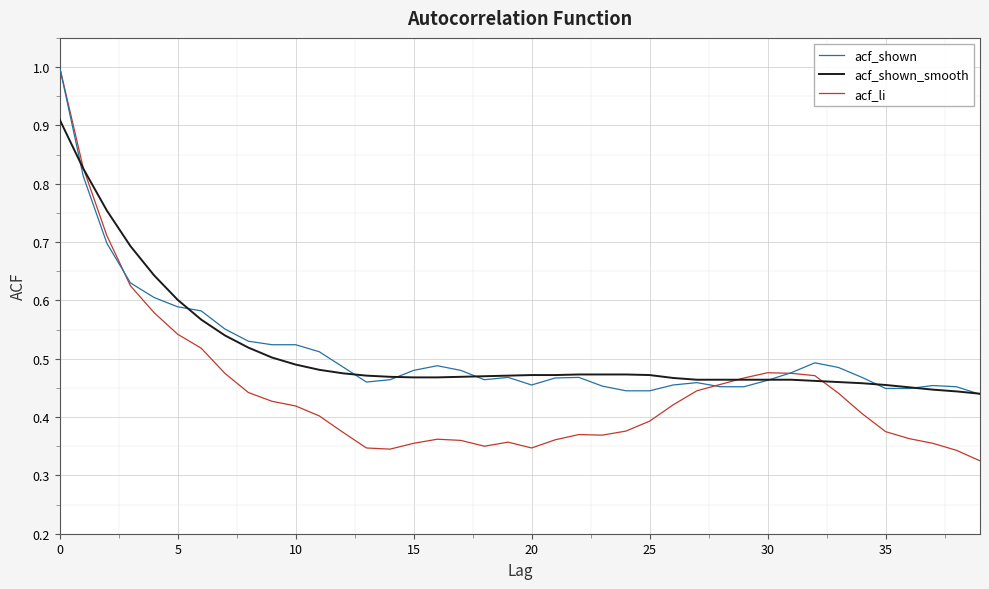

What is the greatest value displayed?

1.0